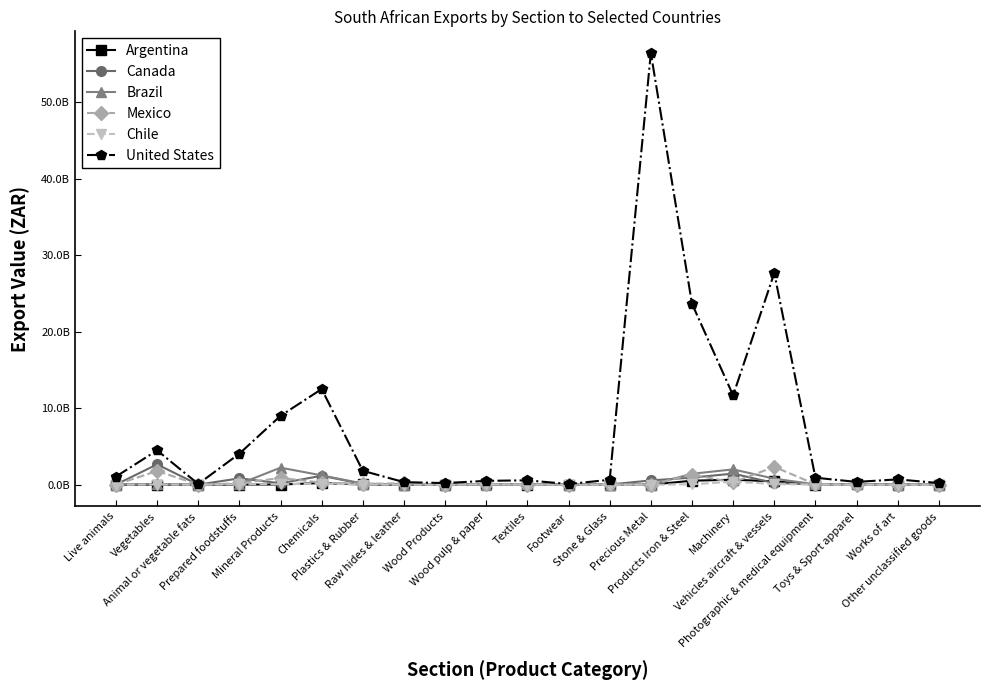

Which category has the highest value across all series?

Precious Metal